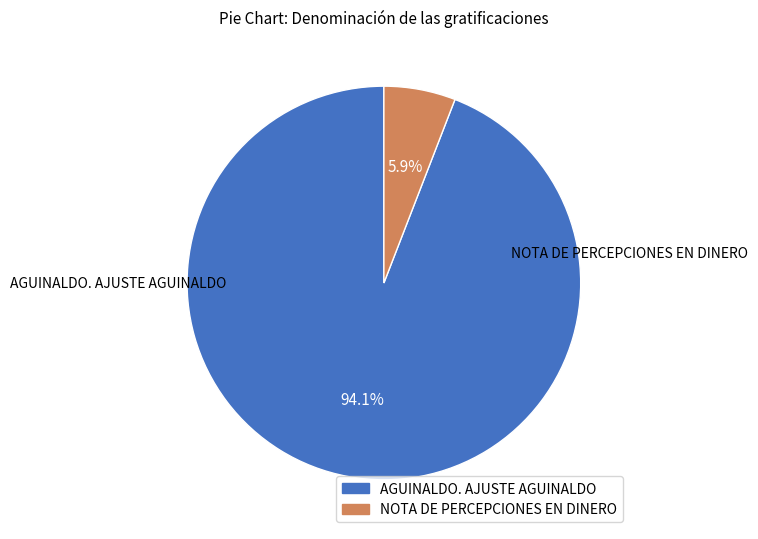

To the nearest percent, what is the average slice percentage?

50%